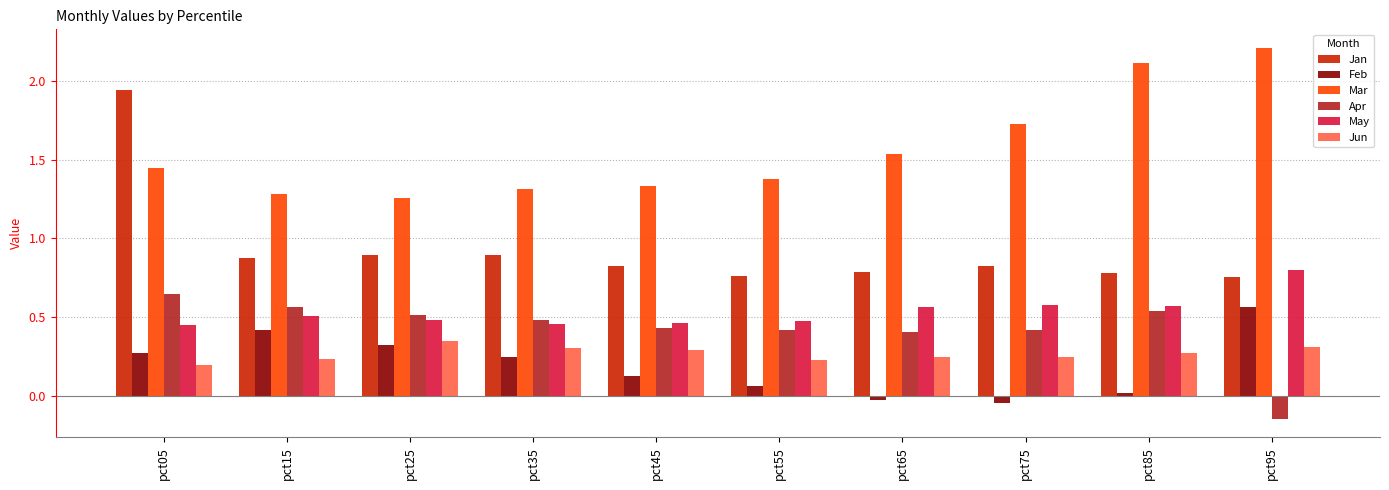

Is the value of Jun at pct45 greater than the value of Jan at pct75?

No